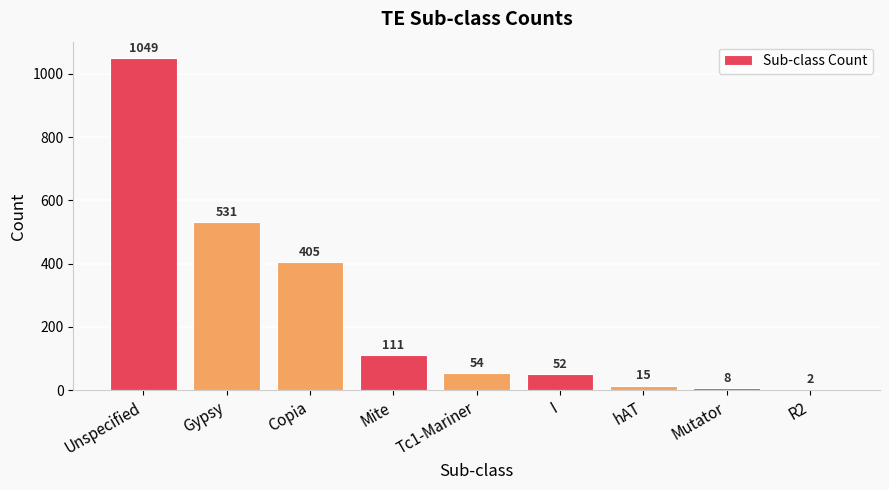

The chart shows a value of 52 at I. True or false?

True